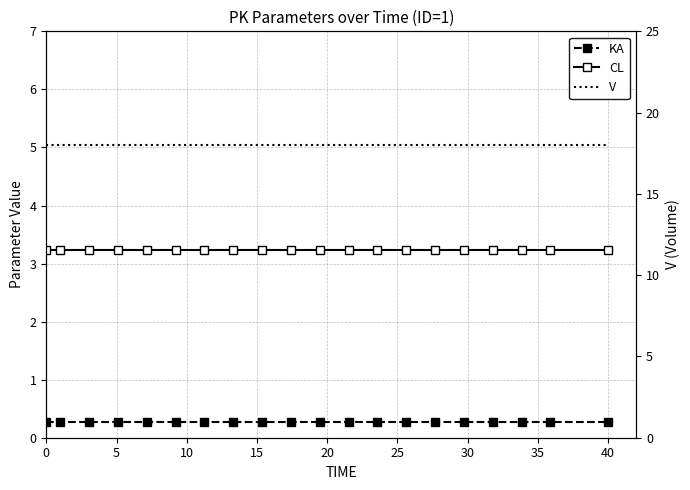

What is the average value of the KA series?

0.3